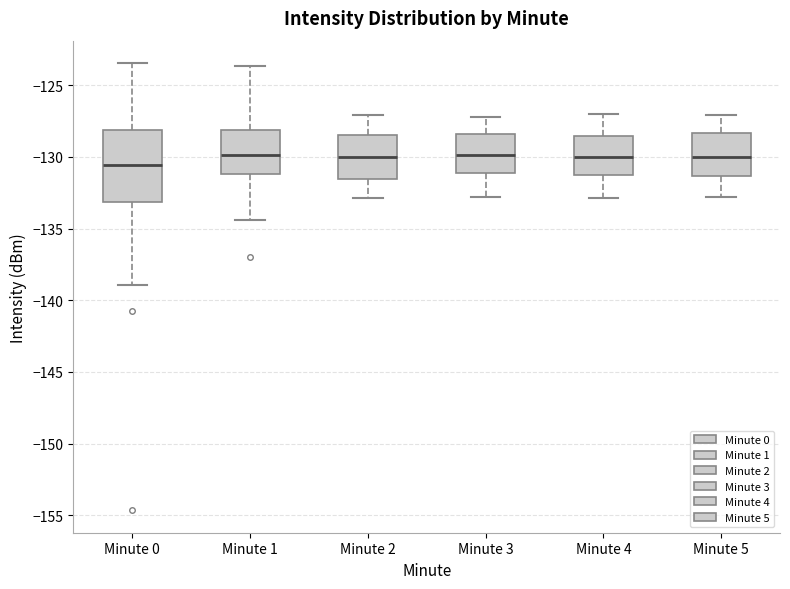

Reading left to right, read every box against the y-axis: the position of its median line, the range the box covers, and the ends of its whiskers. The values are not printed on the chart, so give them approximately, as read against the axis.

Minute 0: median -130.5, box -133.0 to -128.0, whiskers -139.0 to -123.5
Minute 1: median -130.0, box -131.0 to -128.0, whiskers -134.5 to -123.5
Minute 2: median -130.0, box -131.5 to -128.5, whiskers -133.0 to -127.0
Minute 3: median -130.0, box -131.0 to -128.5, whiskers -133.0 to -127.0
Minute 4: median -130.0, box -131.5 to -128.5, whiskers -133.0 to -127.0
Minute 5: median -130.0, box -131.5 to -128.5, whiskers -133.0 to -127.0